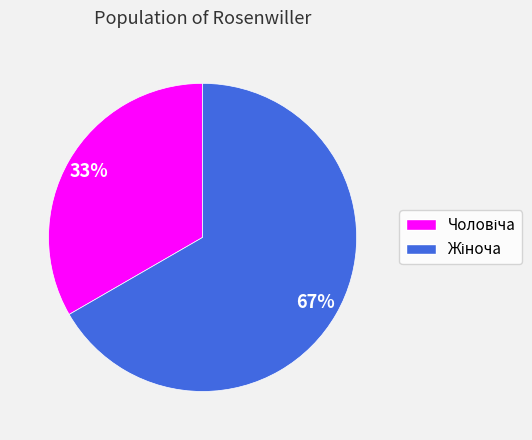

How many slices are in this pie chart?

2